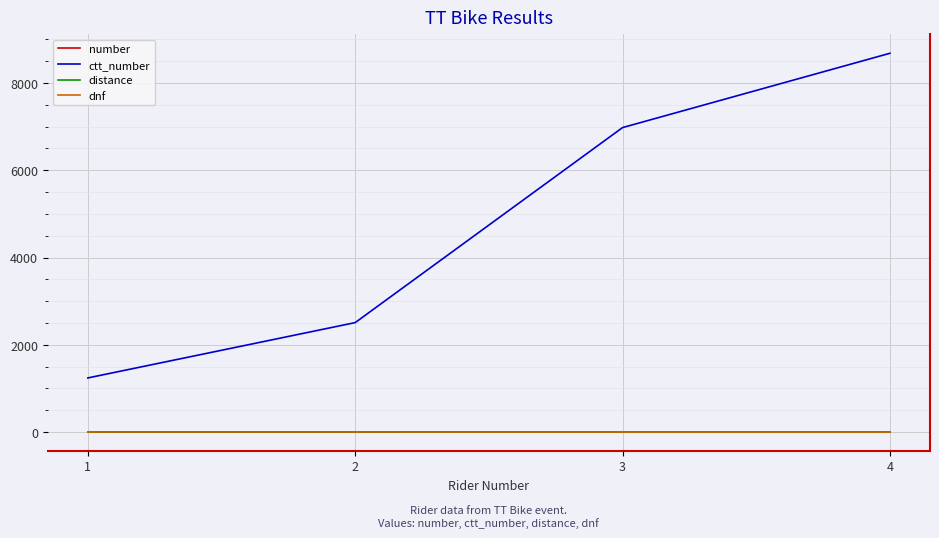

True or false: number has more than 1 interior local peaks.

False